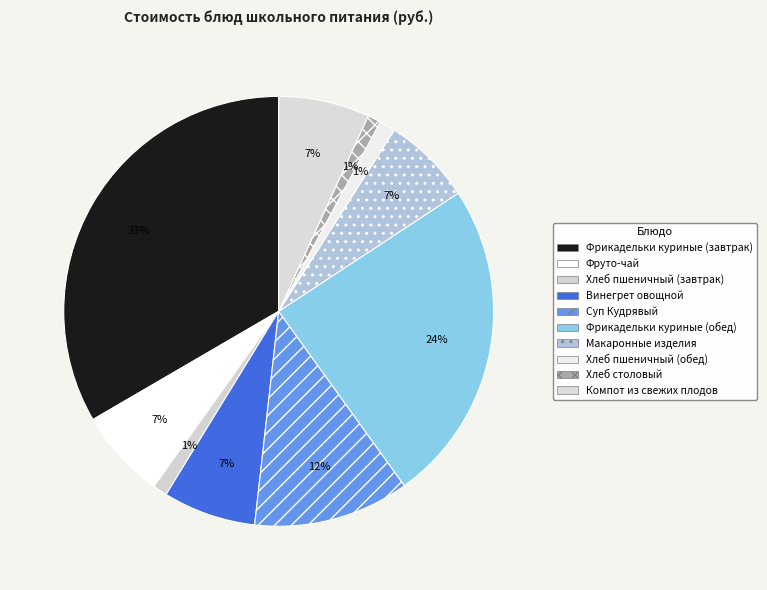

True or false: Винегрет овощной accounts for 7% of the total.

True